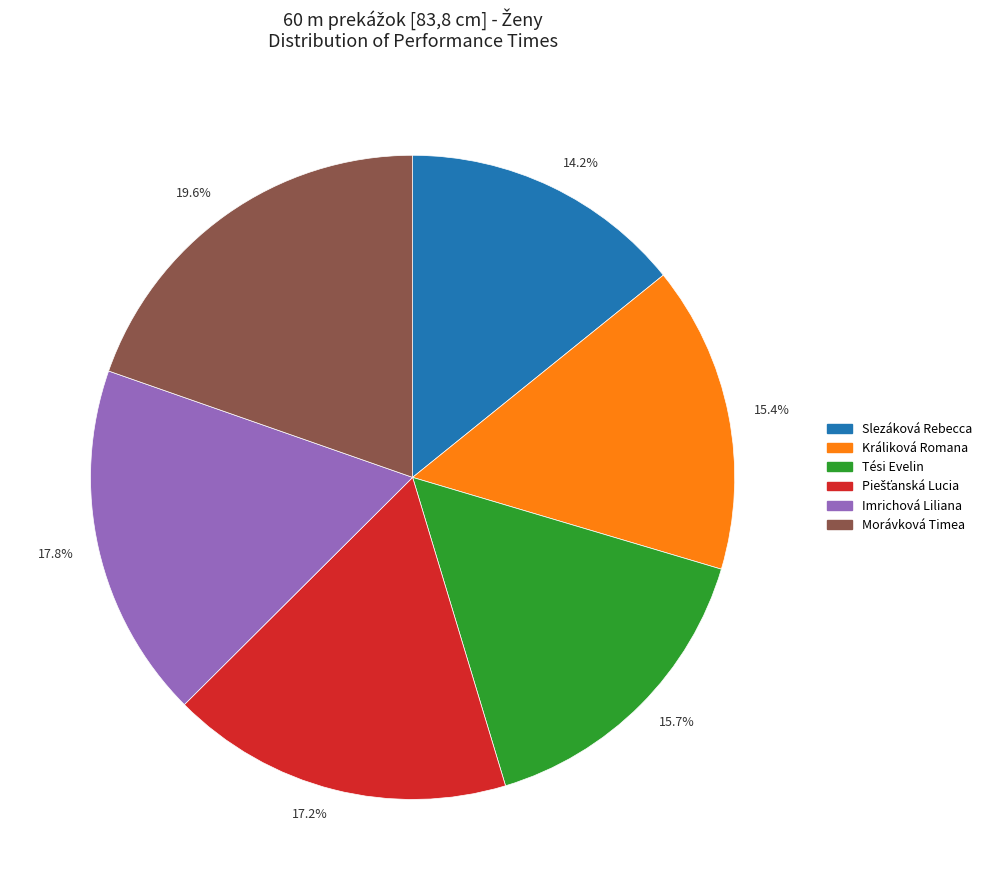

Does any single category account for the majority?

No